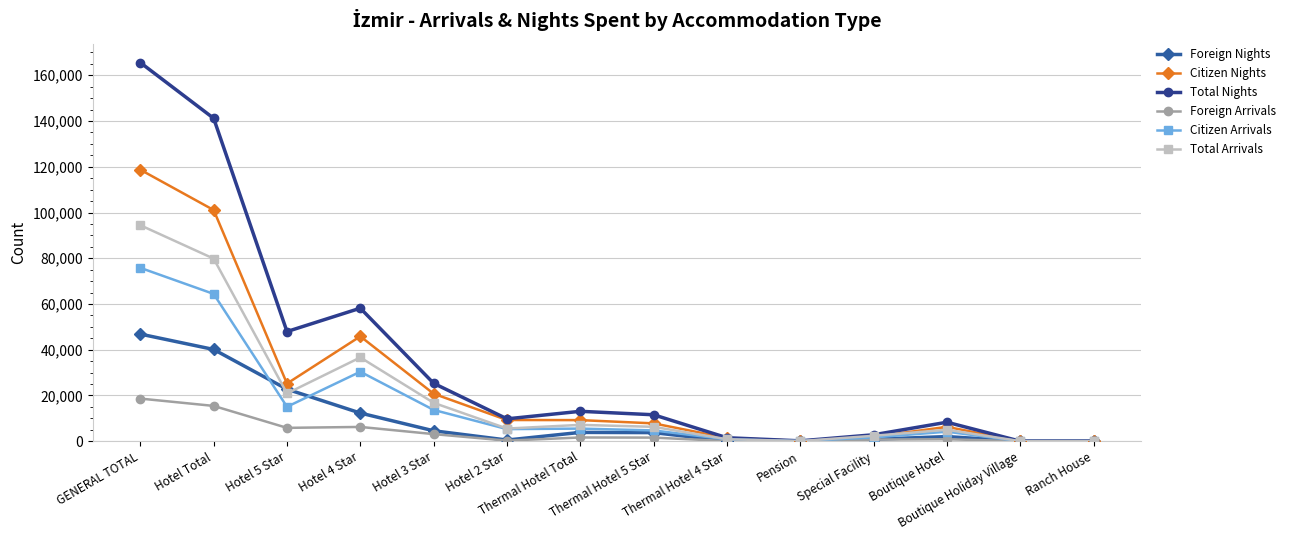

What is the greatest value displayed?

165552